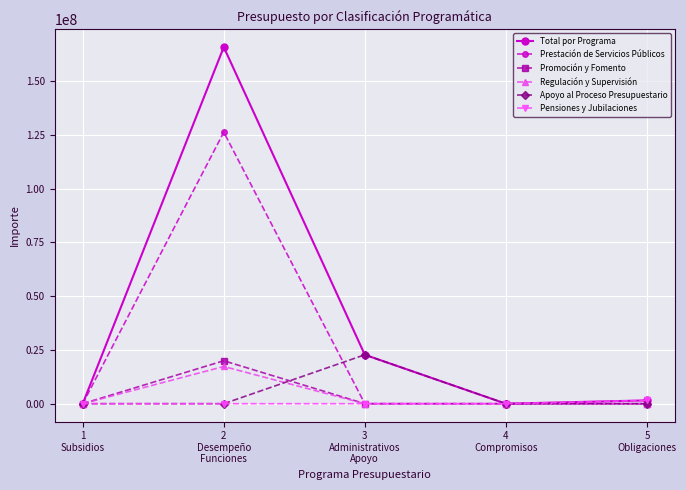

What position from the left is 3
Administrativos
Apoyo?

3